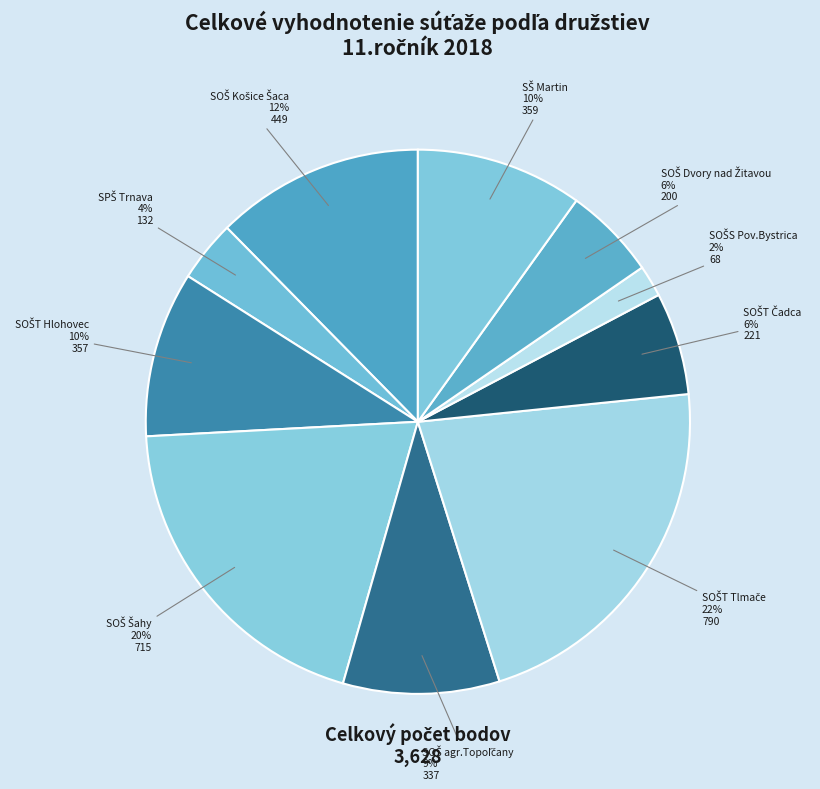

How many slices are in this pie chart?

10